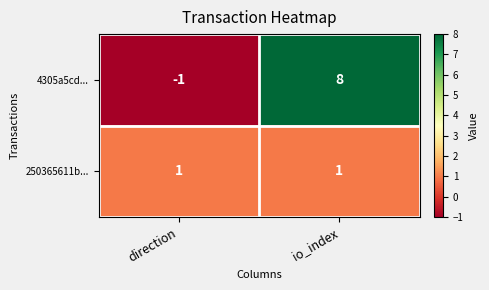

At which category does the chart reach its minimum across all series?

direction